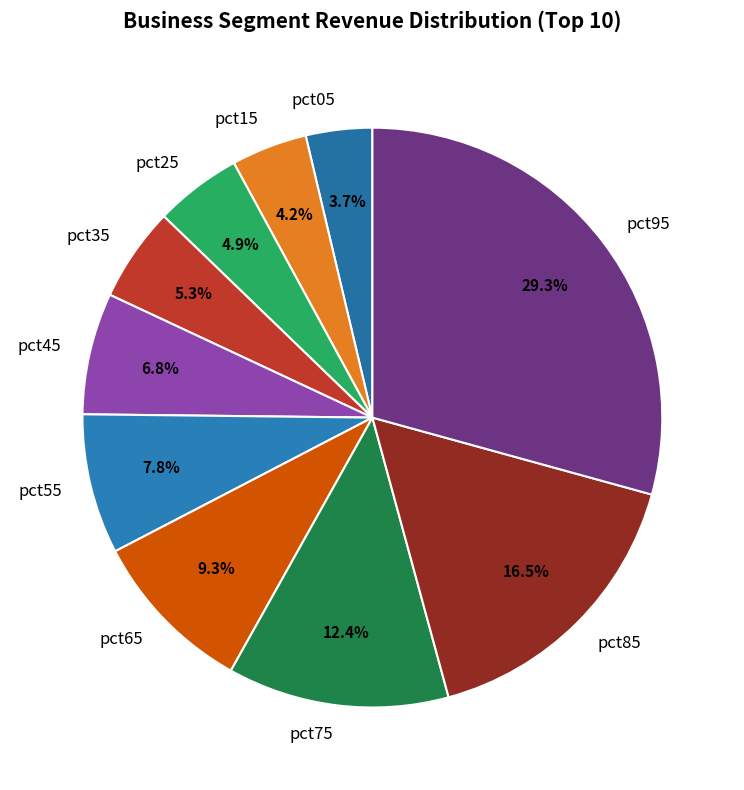

How much of the chart is everything except pct05?

96.3%